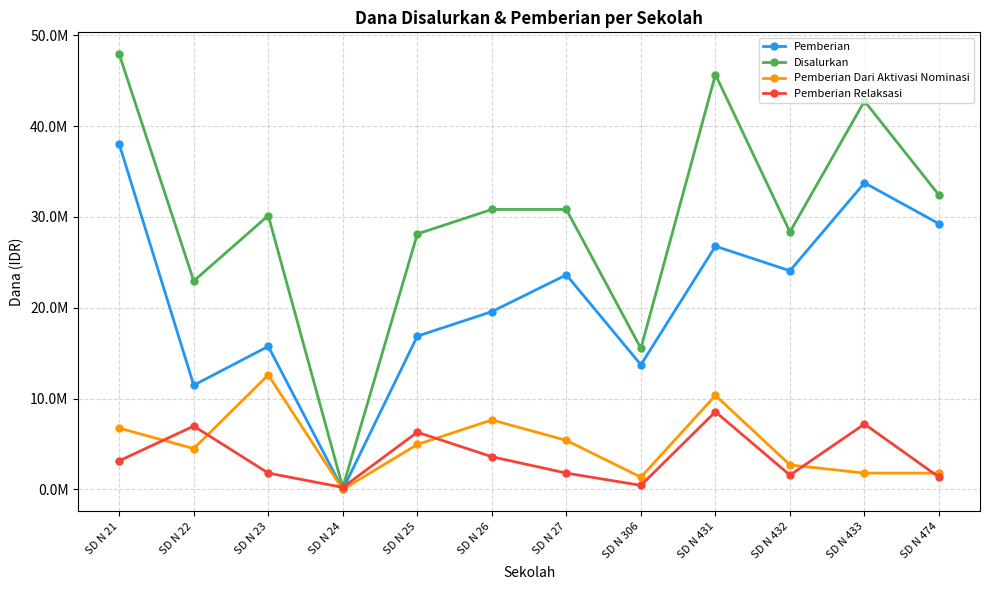

Which has a higher value, SD N 433 or SD N 474?

SD N 433